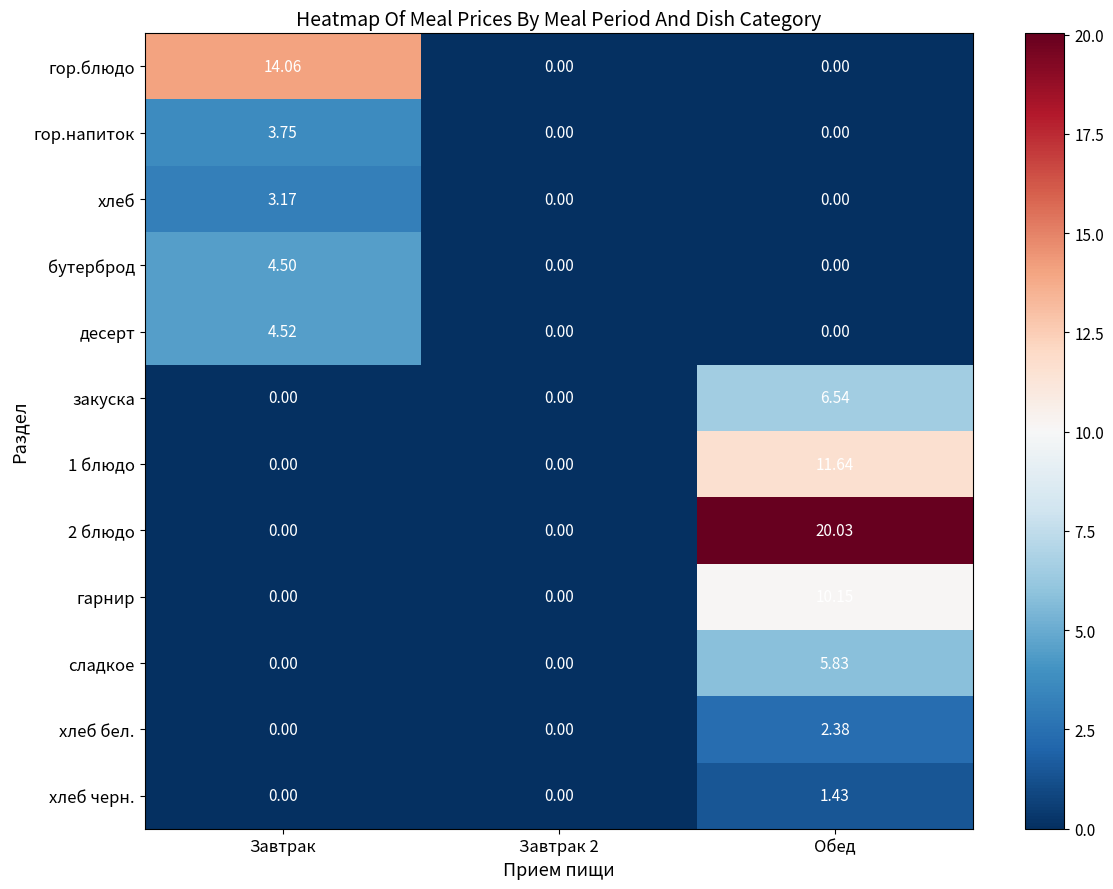

How many distinct data groups are displayed?

12